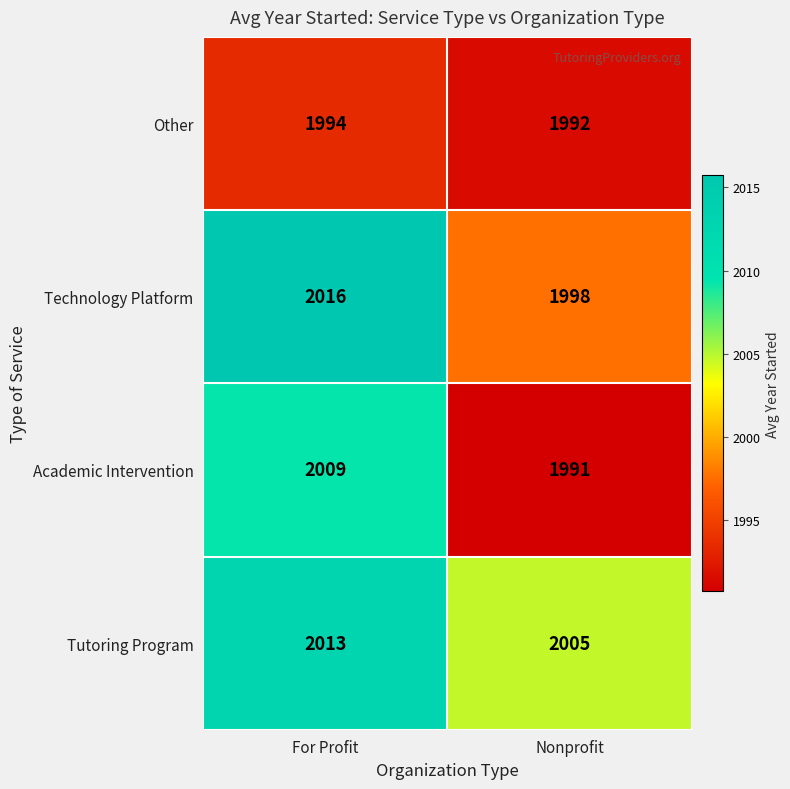

How many distinct data groups are displayed?

4